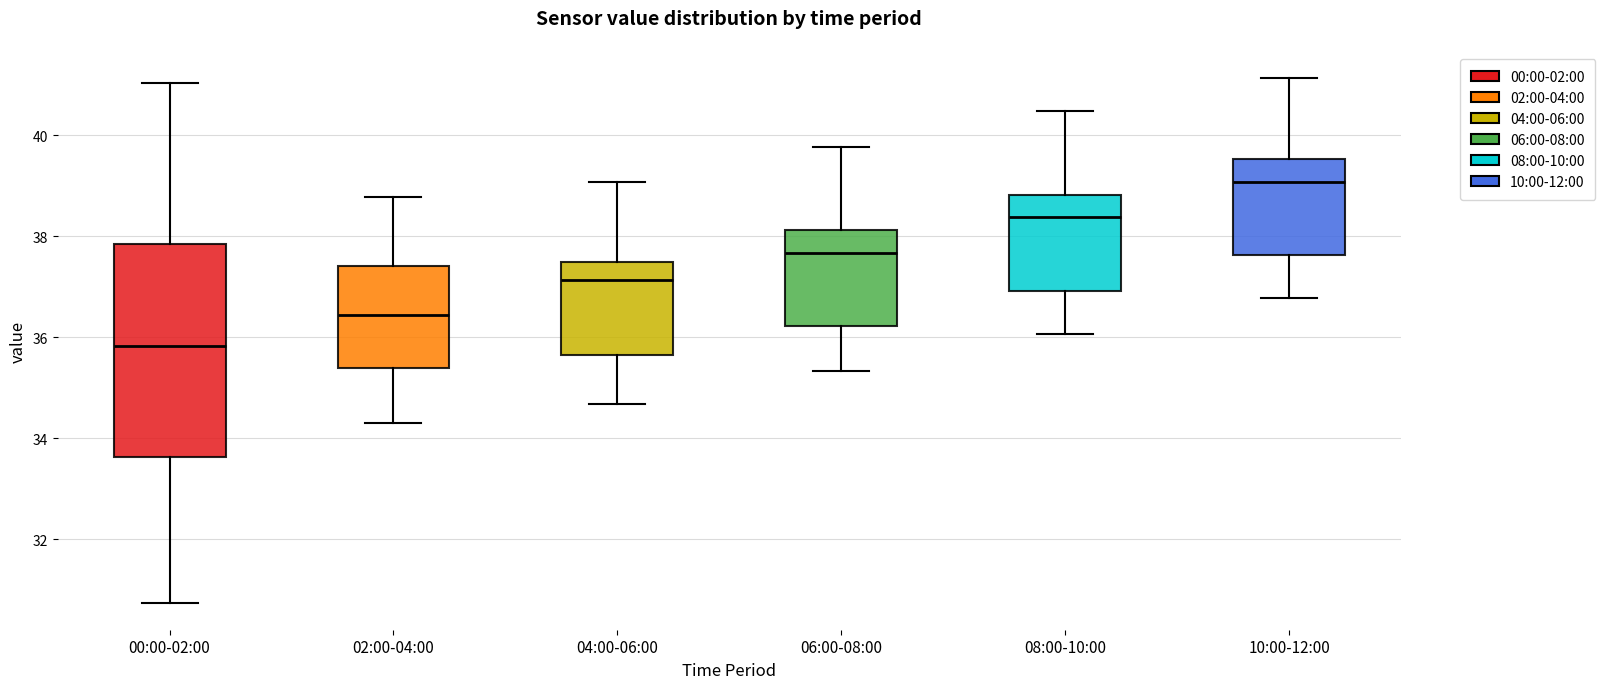

Comparing the boxes themselves (not the whiskers), which one is the tallest?

00:00-02:00